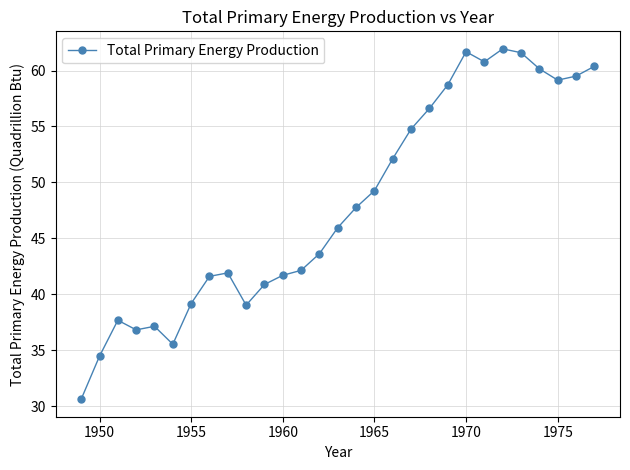

True or false: there are more than 2 points higher than both neighbors.

True